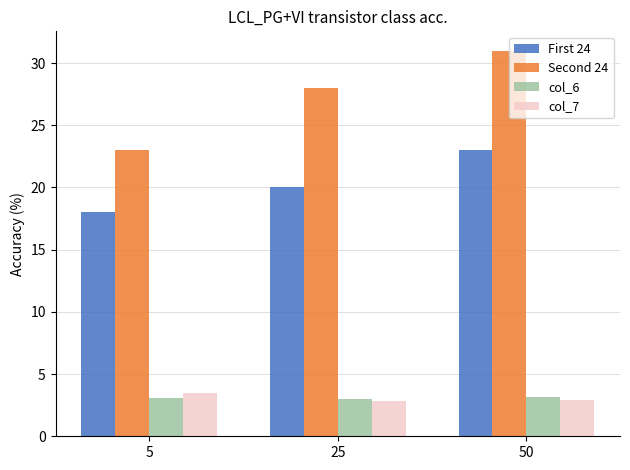

What is the difference between the Second 24 values at 50 and 5?

8.0